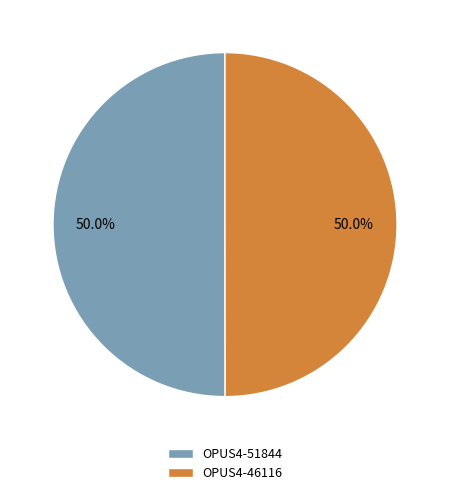

What percentage is NOT represented by OPUS4-46116?

50.0%